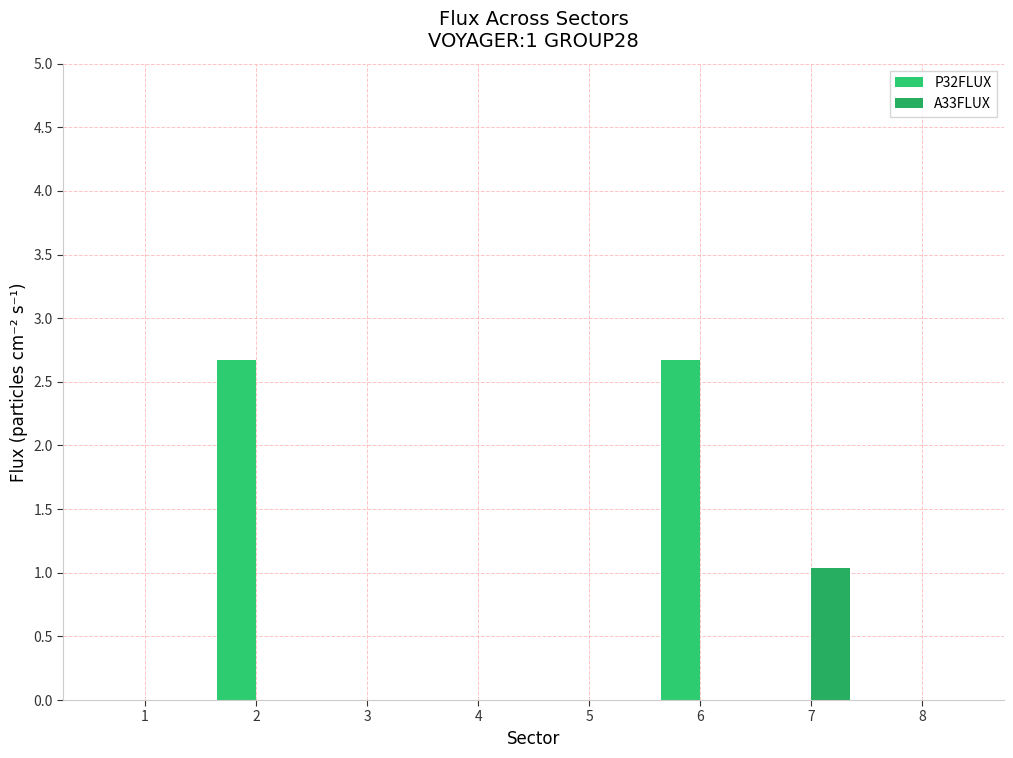

Count the number of categories in the chart.

8